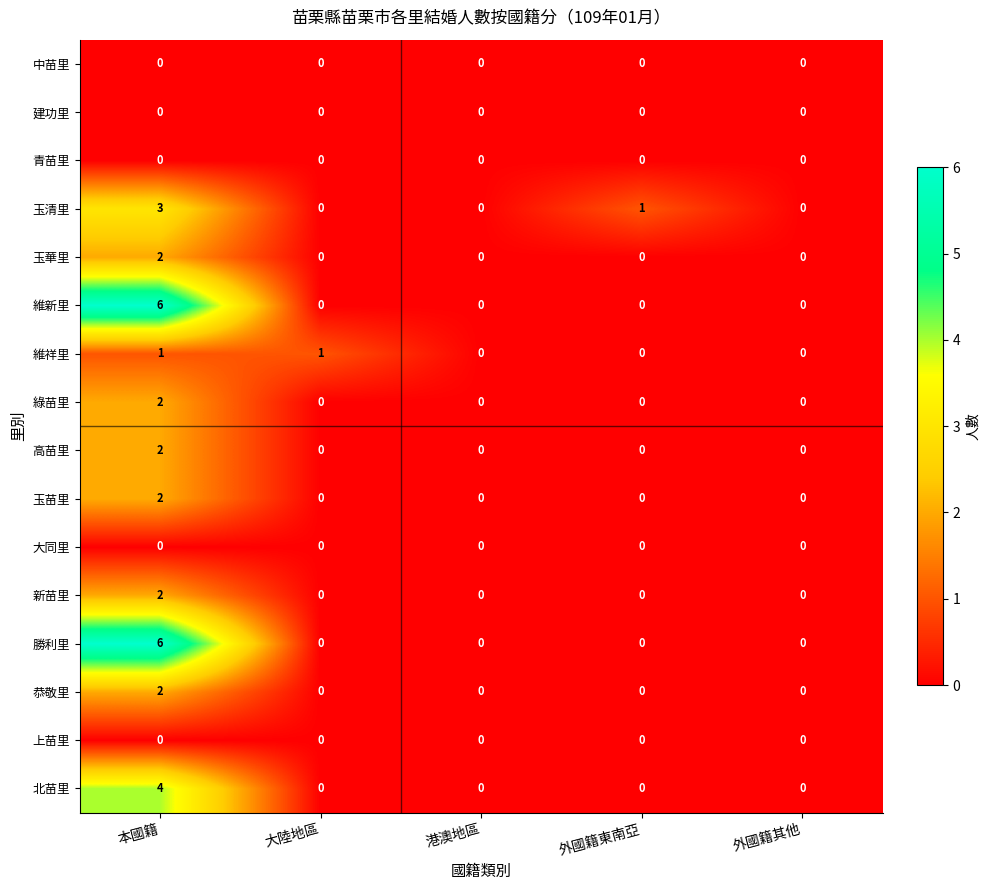

Count the 玉華里 values in the range 0 to 1.

4